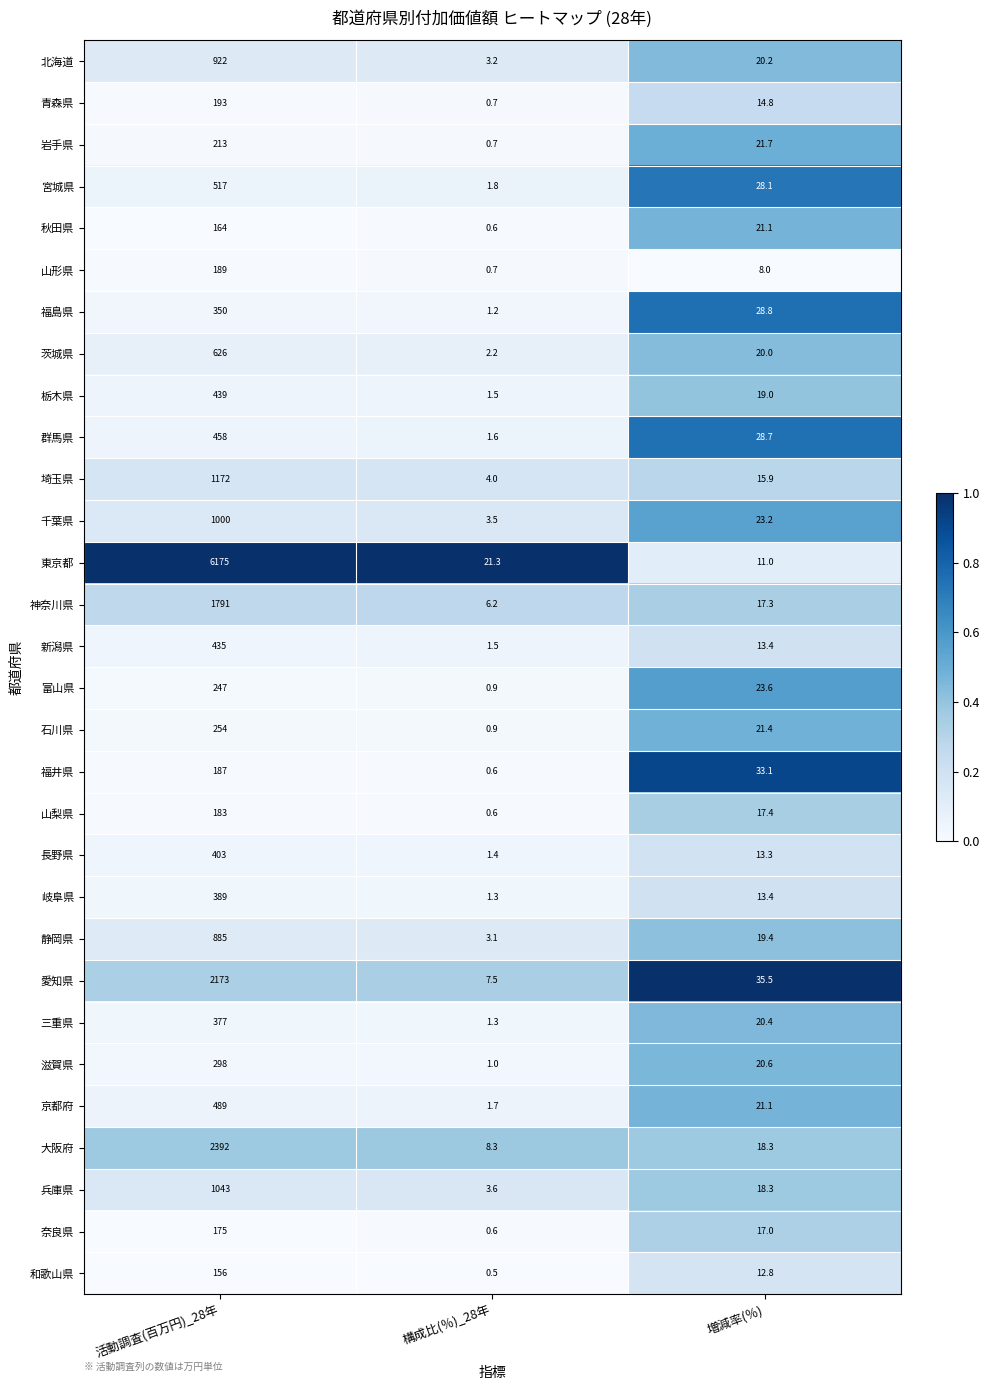

What is the difference between the 大阪府 values at 活動調査(百万円)_28年 and 構成比(％)_28年?

2383.7